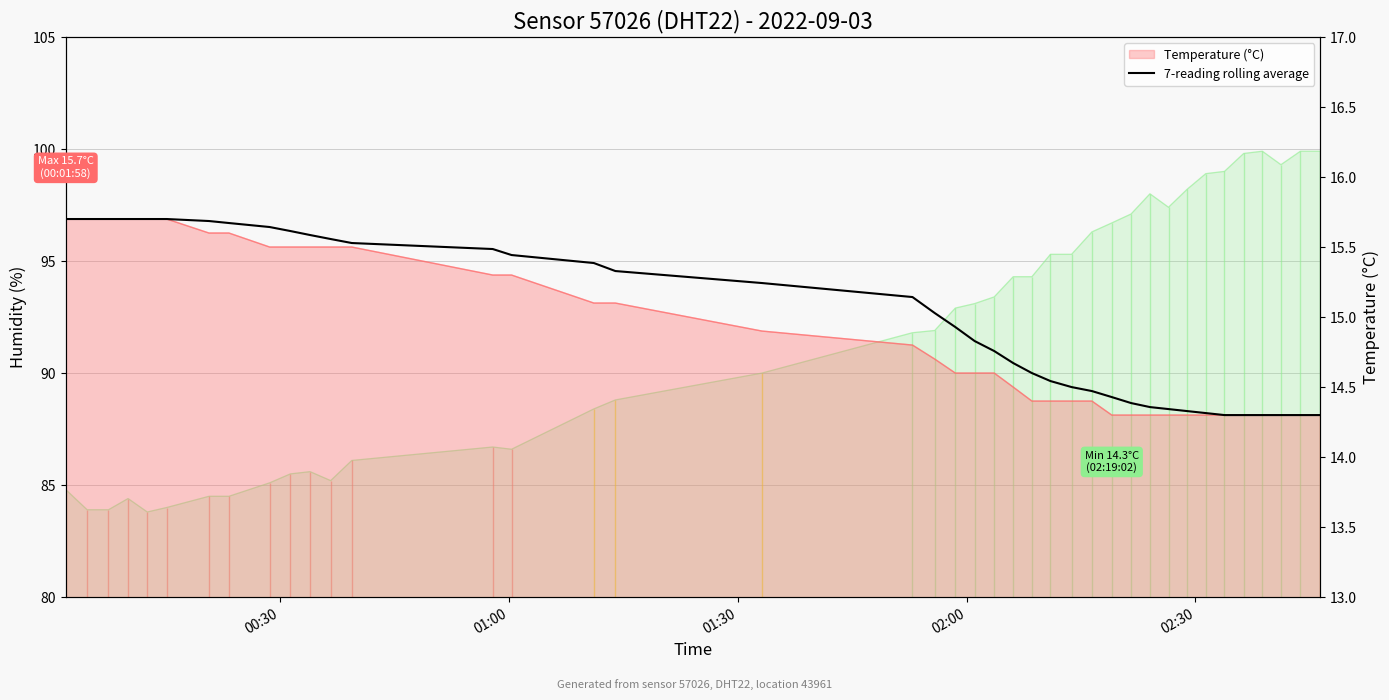

What is the value of the 22nd point from the left?

14.8